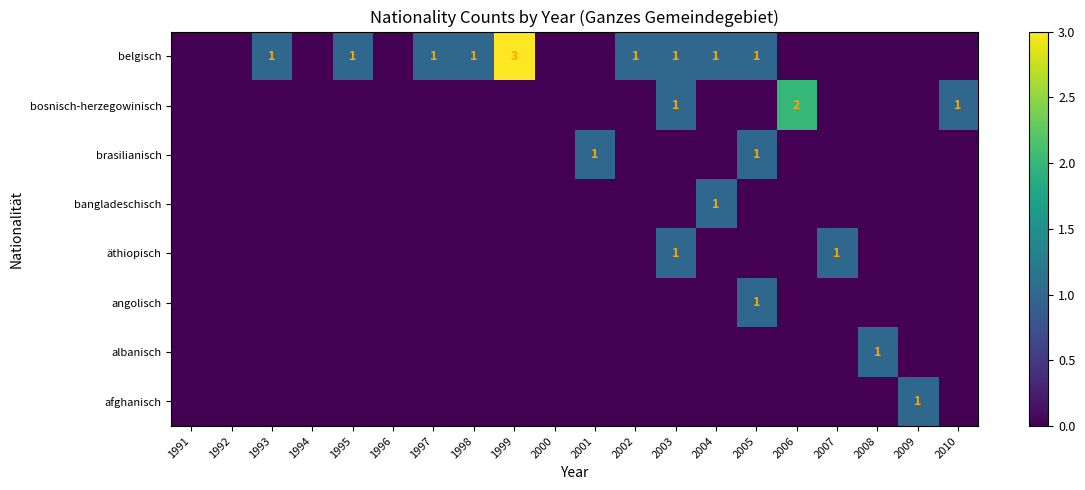

Is it true that afghanisch equals 0 at 2006?

True